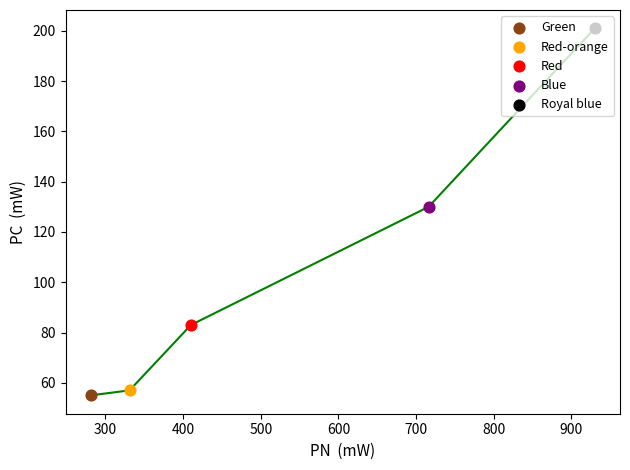

Which series has the largest Y range (max minus min)?

PC  (mW)